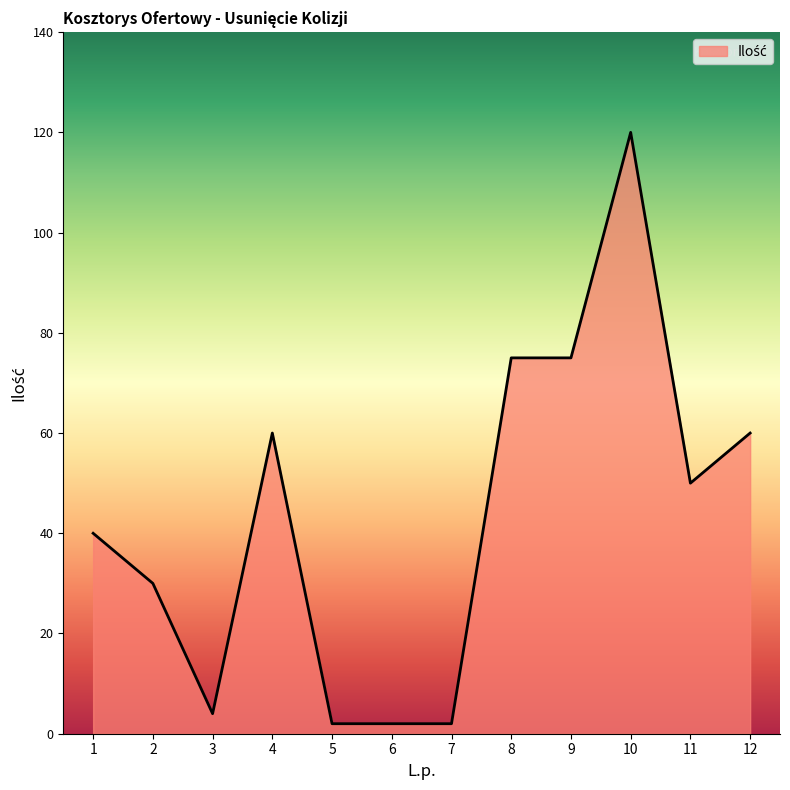

Between 10 and 1, which is larger?

10